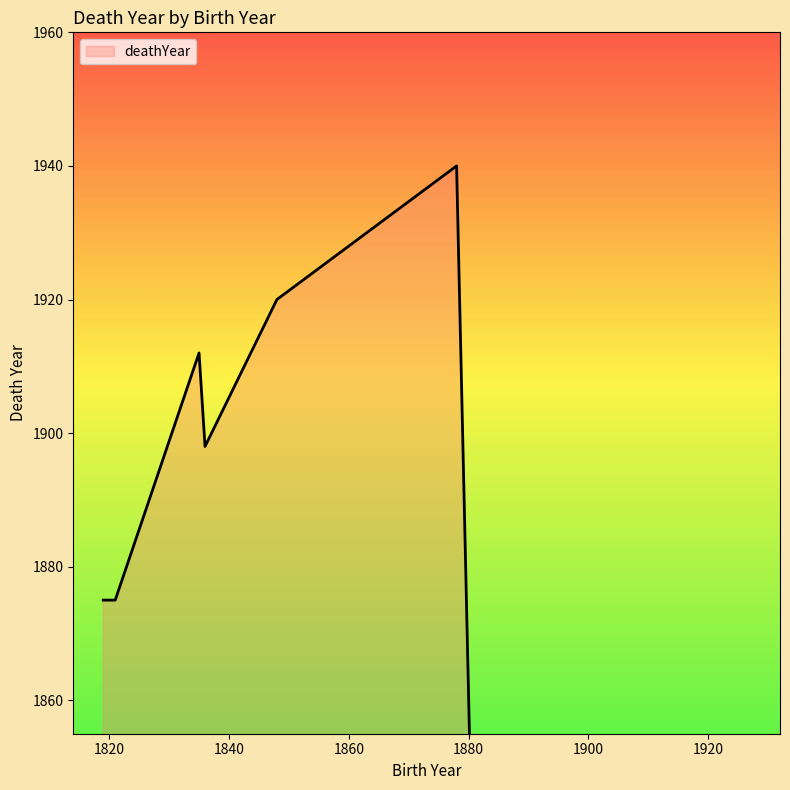

Reading right to left, what are all the values shown in this chart?

0	1940	1920	1898	1912	1875	1875